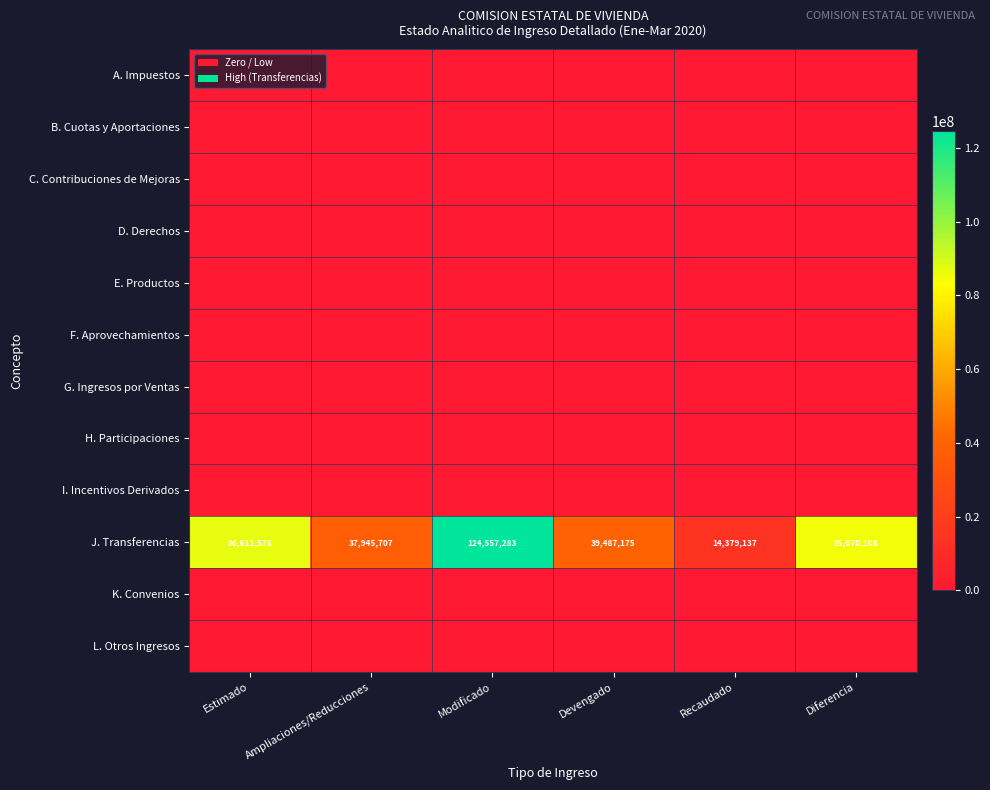

What is the difference between the J. Transferencias values at Devengado and Estimado?

47124401